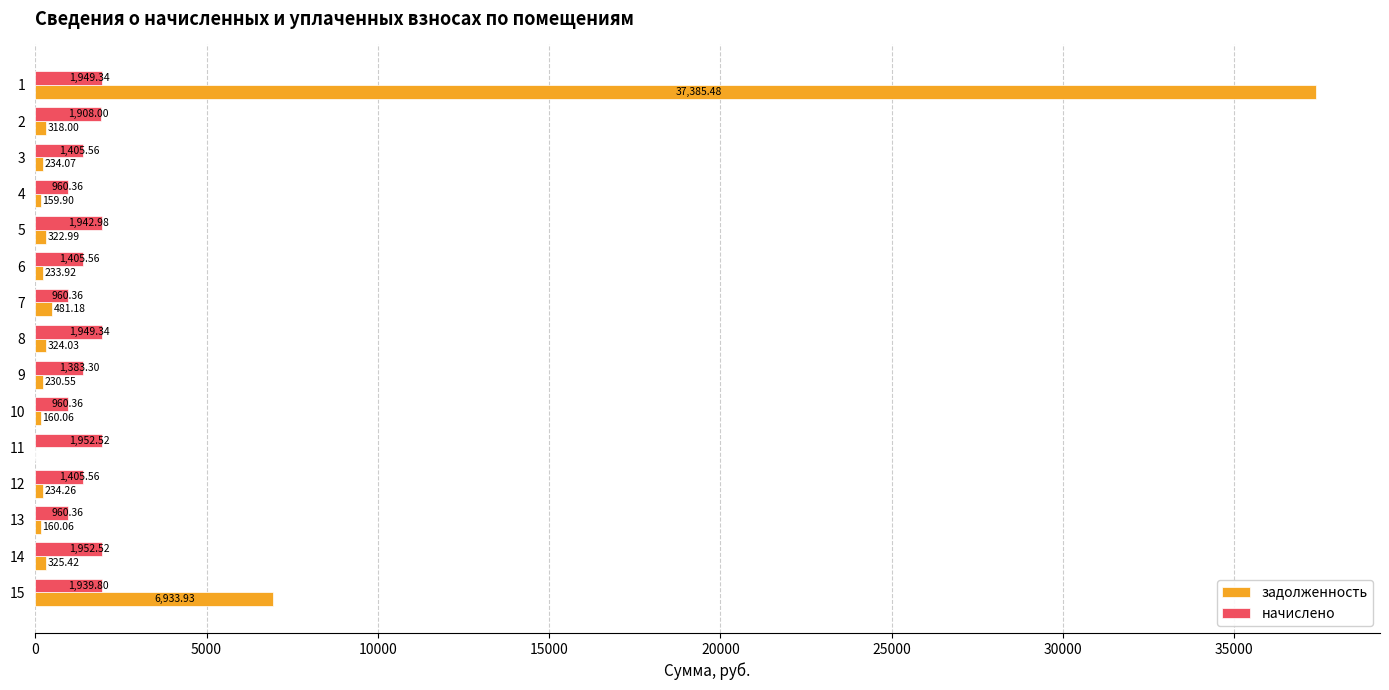

Between 4 and 5, which series saw the biggest shift?

начислено